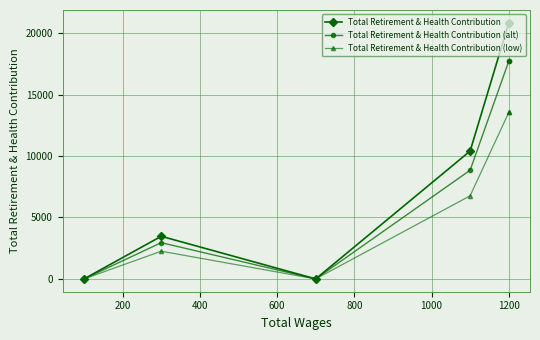

What is the difference between the highest and lowest values at 800?

1213.8